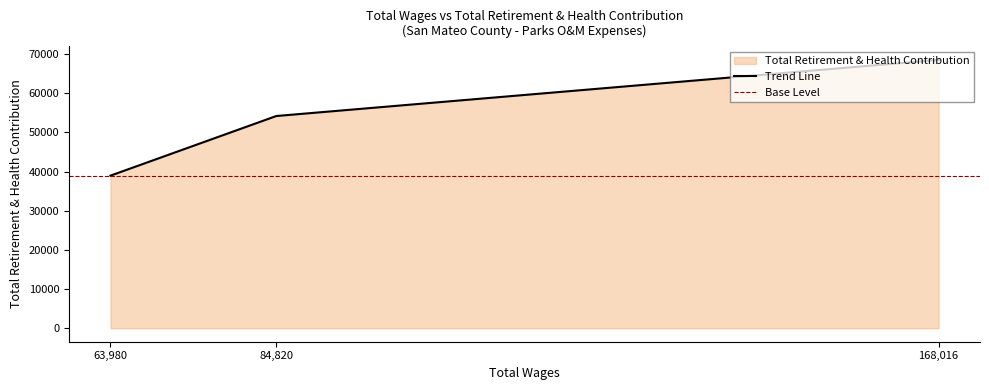

How many data points does each series have?

3